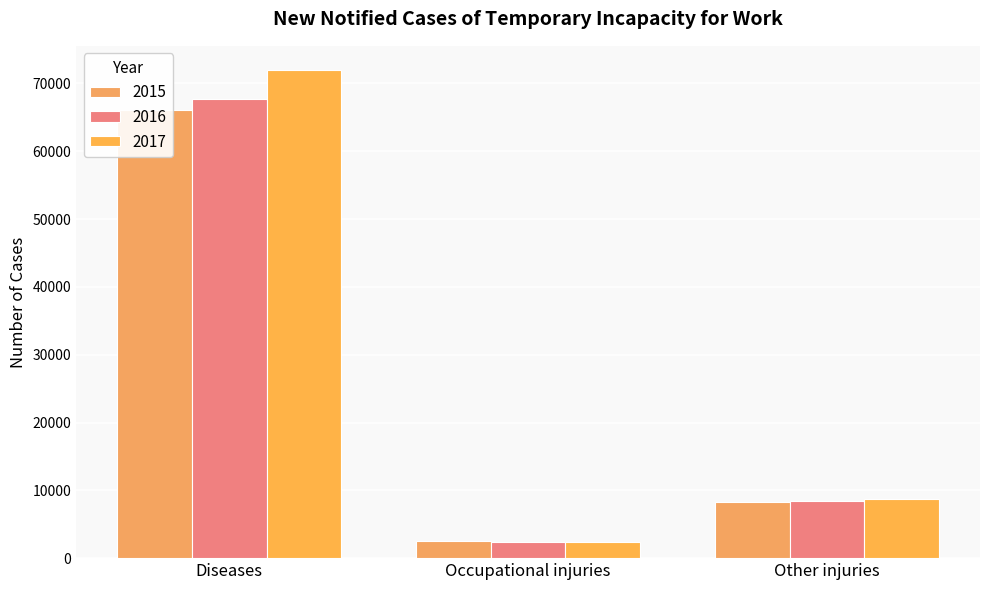

What is the difference between the 2017 values at Occupational injuries and Diseases?

69521